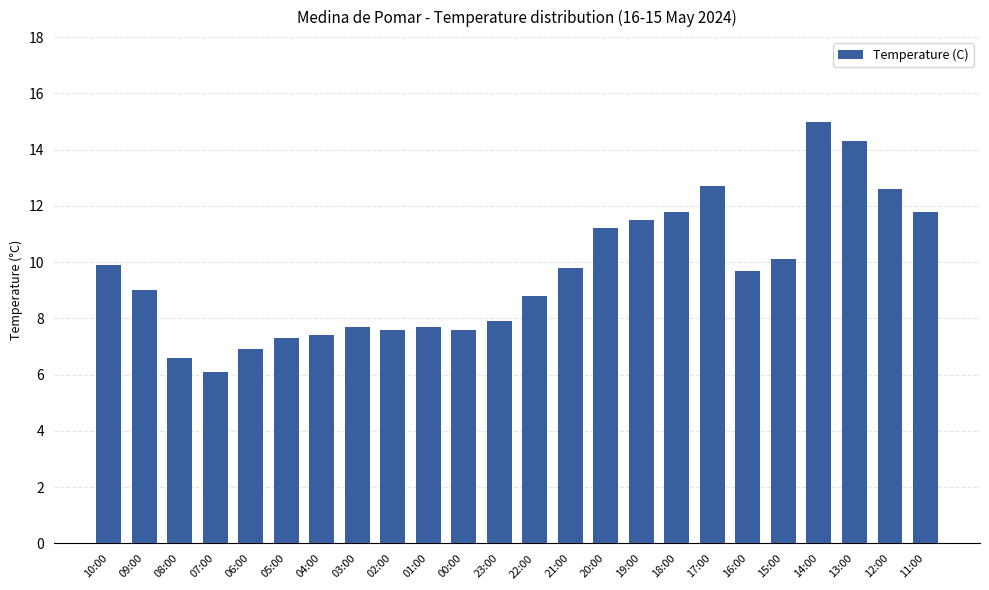

What is the ratio of the value at 11:00 to the value at 01:00?

1.5